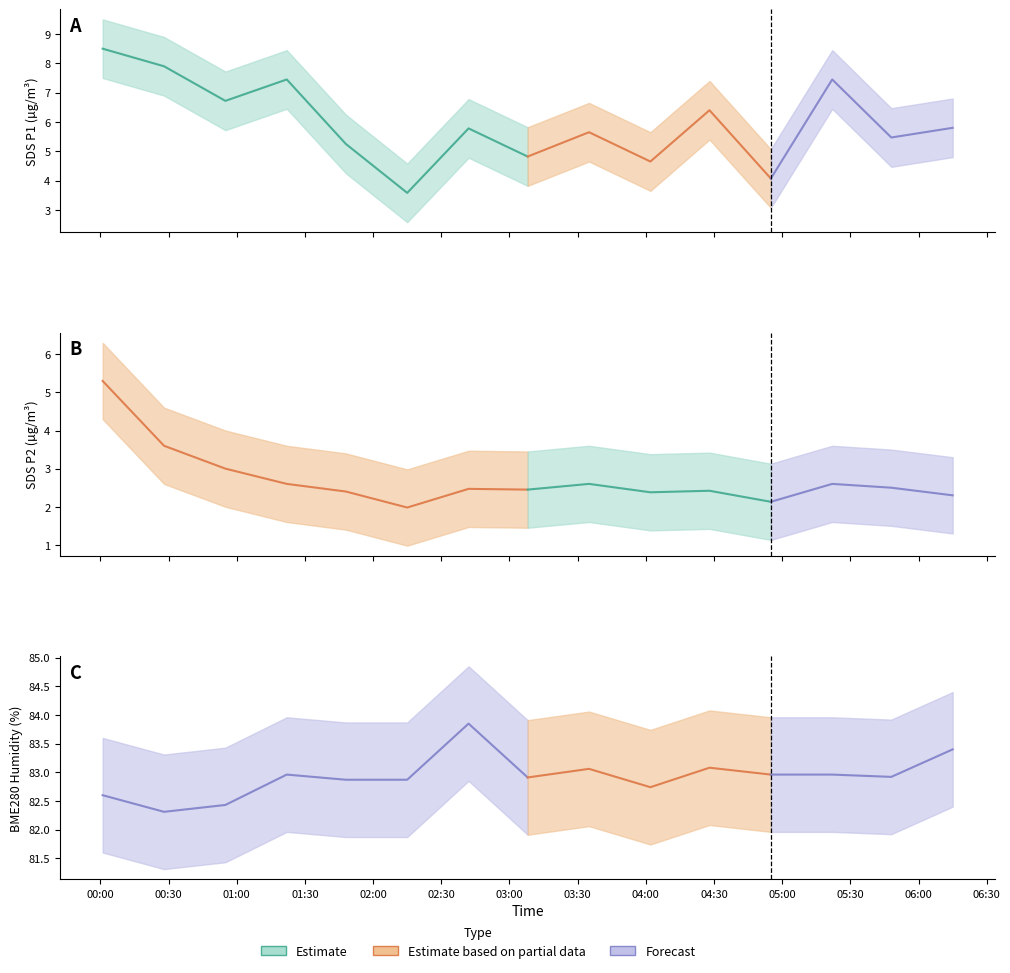

List the series in order of their peak value, highest first.

BME280_humidity, SDS_P1, SDS_P2